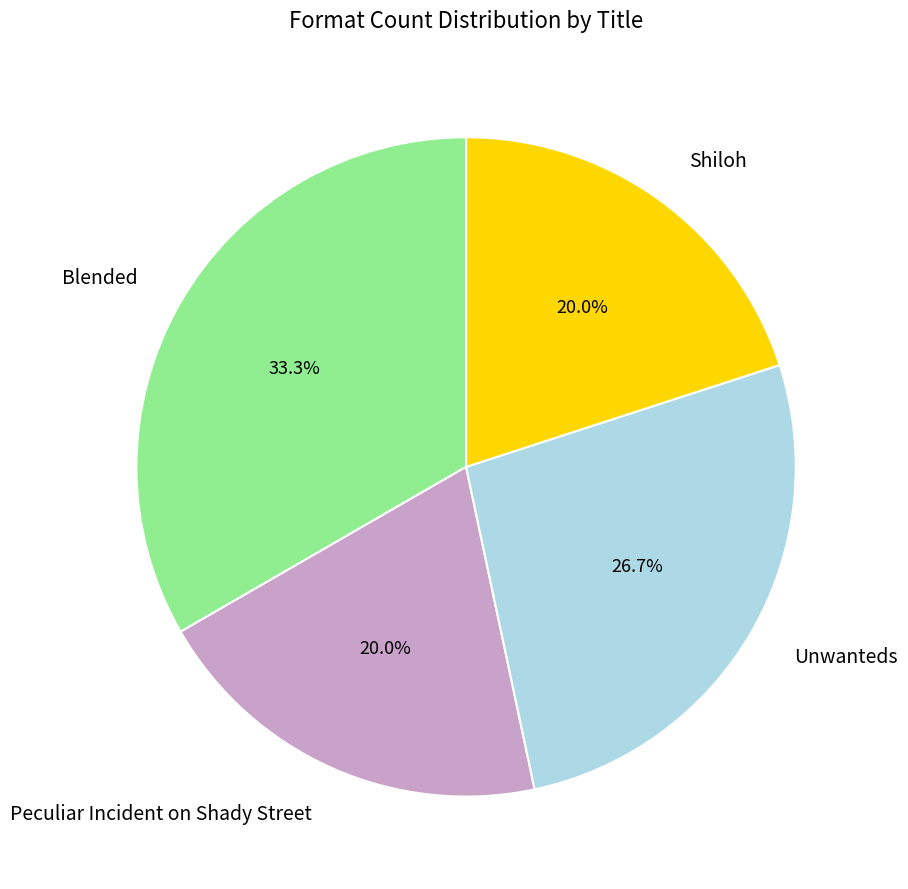

Is it true that Peculiar Incident on Shady Street is 20% of the pie?

True